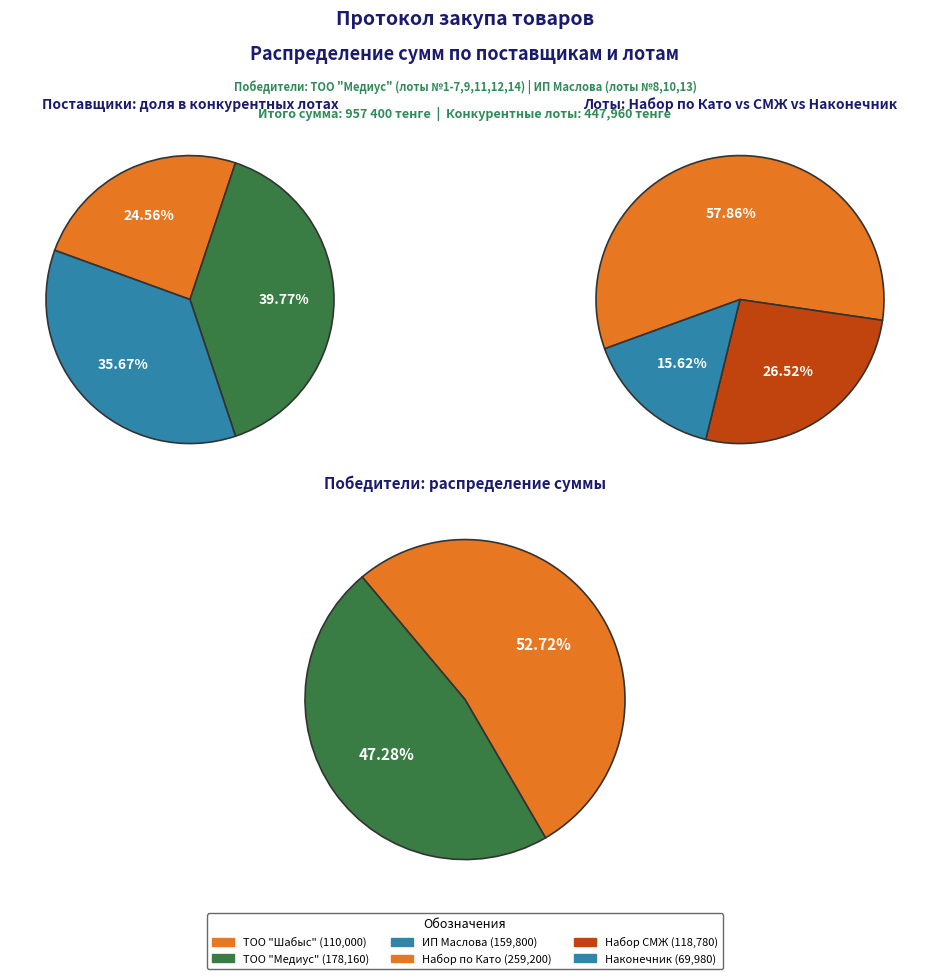

Rank the series by their average value, from highest to lowest.

ТОО Компания "Медиус", ИП Маслова С.Л., ТОО "Шабыс"